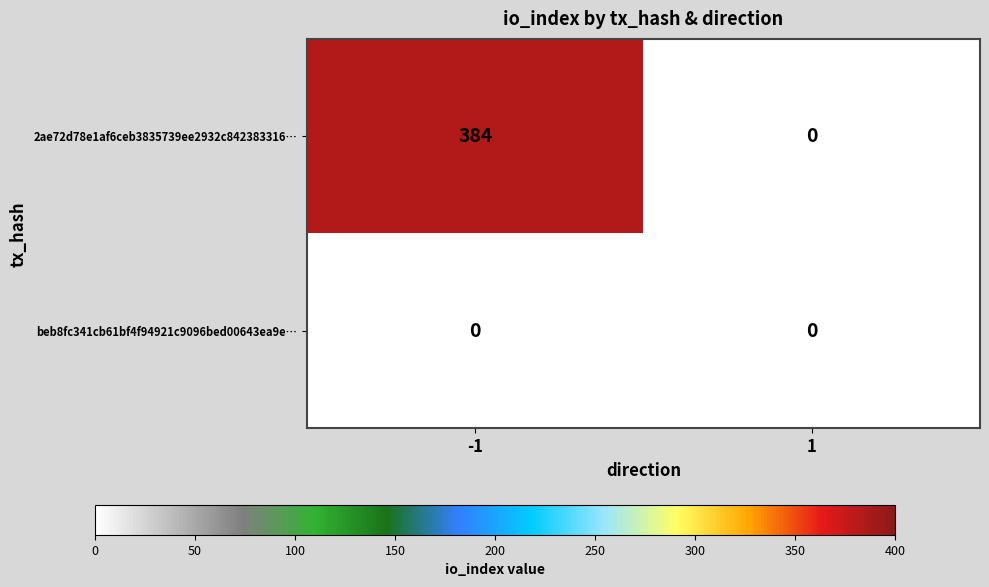

Rank the series by their maximum value, from lowest to highest.

beb8fc341cb61bf4f94921c9096bed00643ea9e…, 2ae72d78e1af6ceb3835739ee2932c842383316…